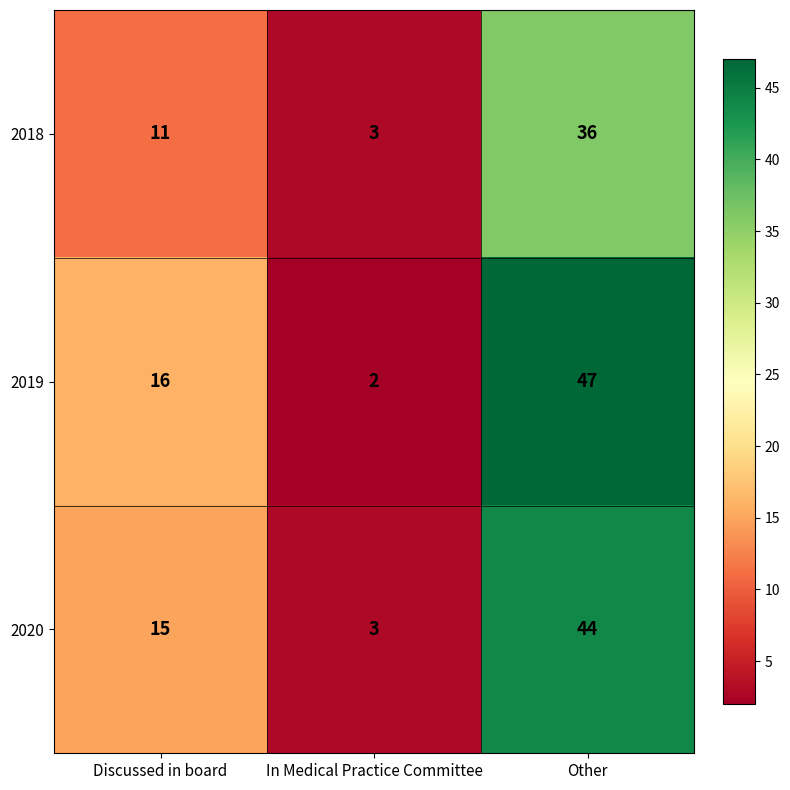

The 2018 series shows 36 at Other. True or false?

True